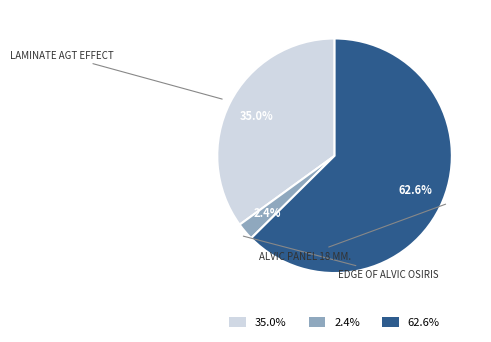

What percentage do 62.6% and 2.4% together represent?

65.0%